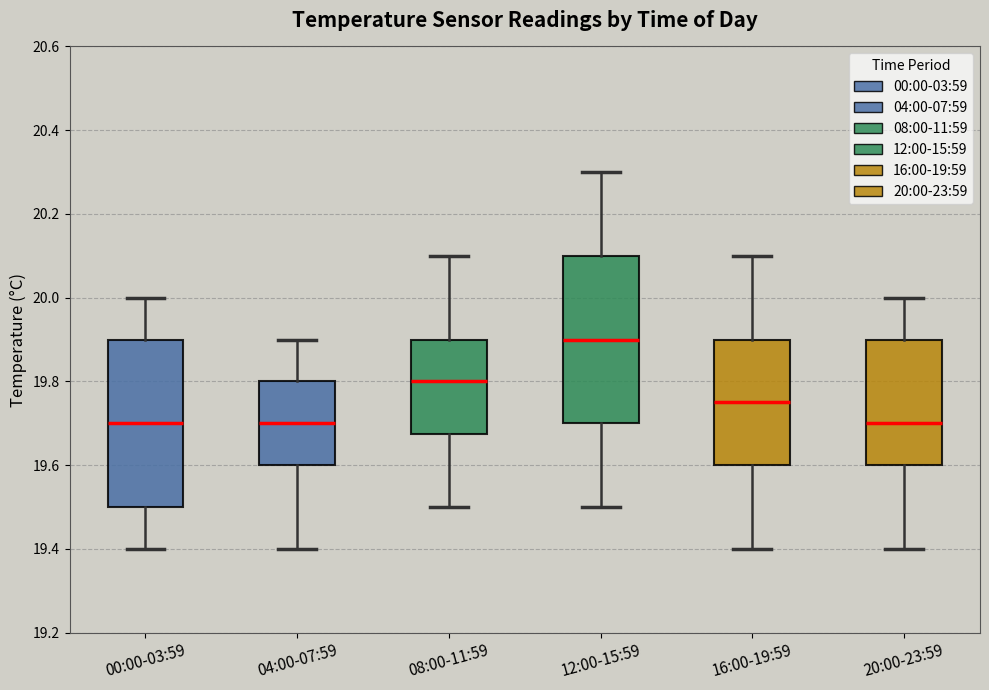

Where does the lower whisker of the box for 04:00-07:59 end on the y-axis? The values are not printed on the chart, so give them approximately, as read against the axis.

19.40